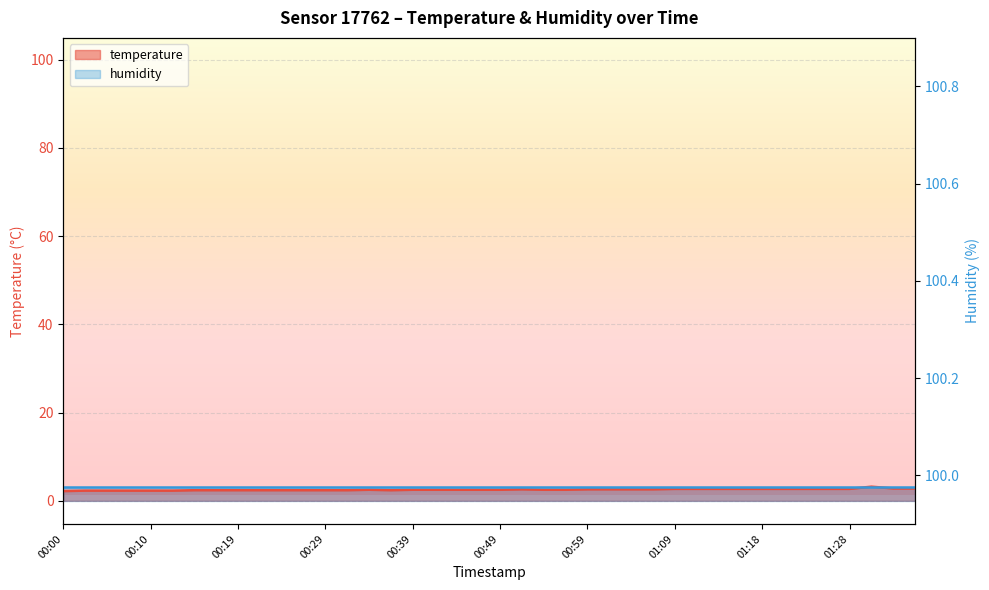

Is it true that the value at 01:28 is 2.7?

True